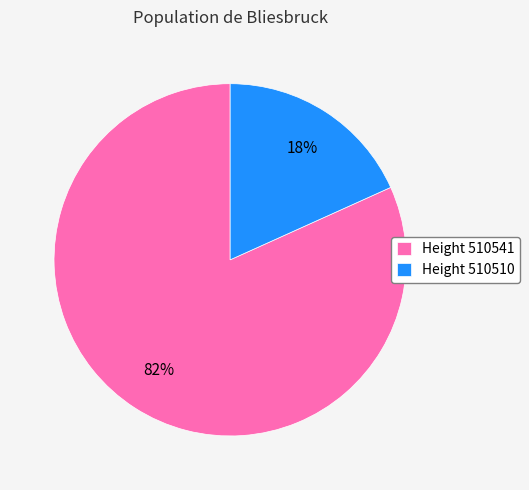

Combined, do Height 510510 and Height 510541 account for over 50%?

Yes